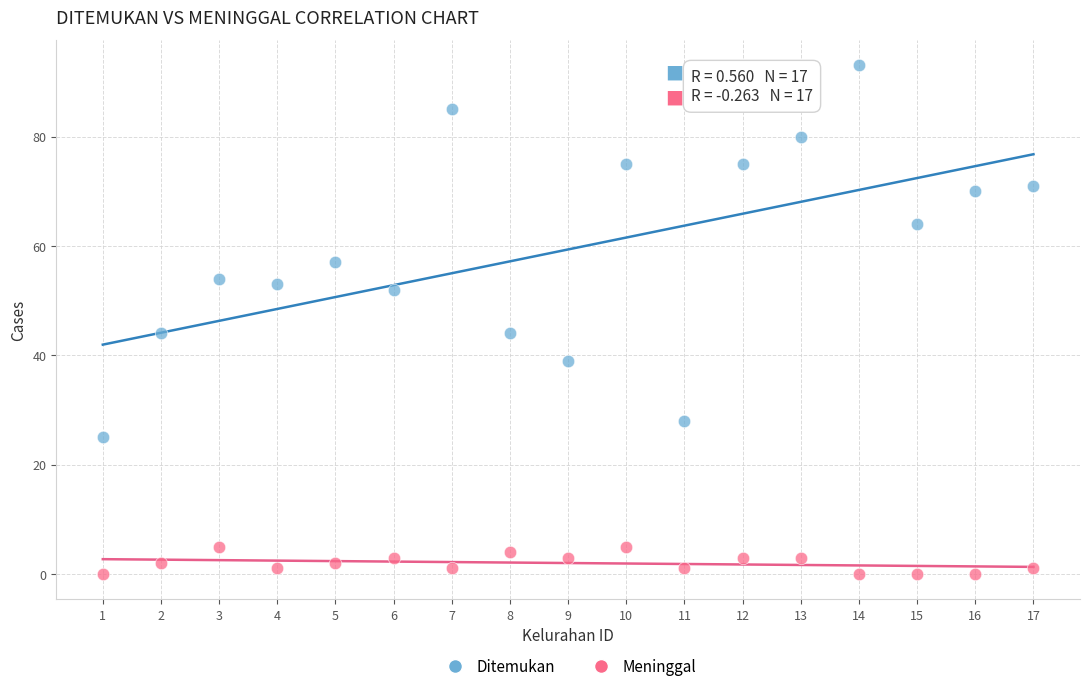

Which series contains the highest Y value?

Ditemukan